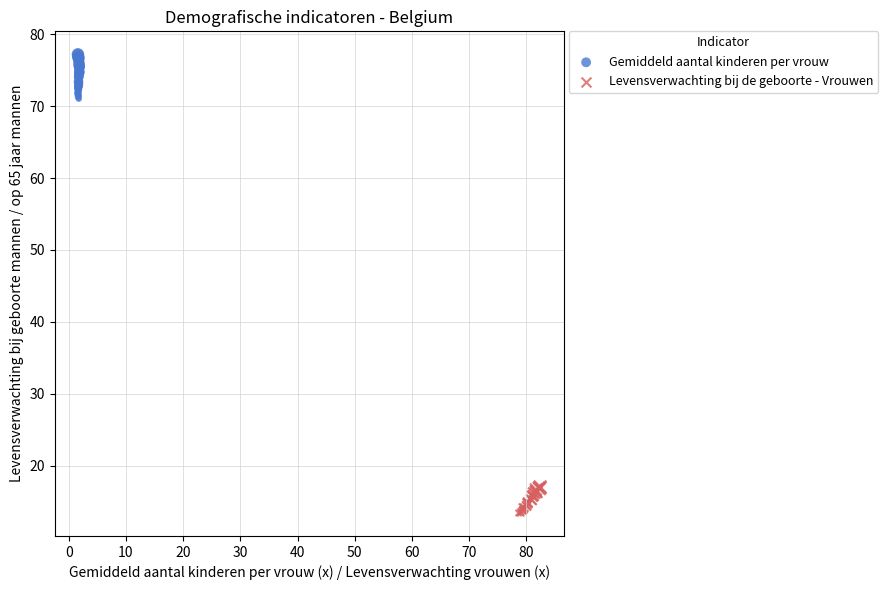

Which series reaches the minimum Y coordinate?

Levensverwachting bij de geboorte - Vrouwen